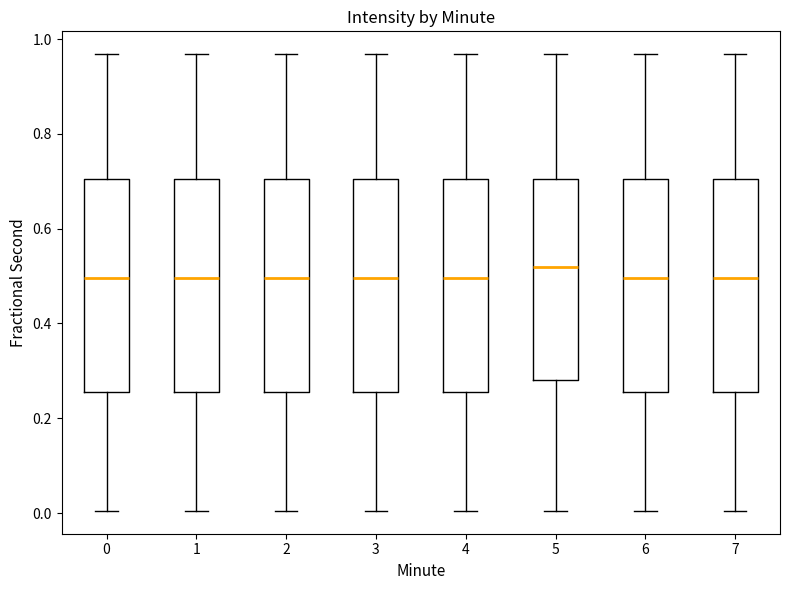

Which box's median line is the highest?

5